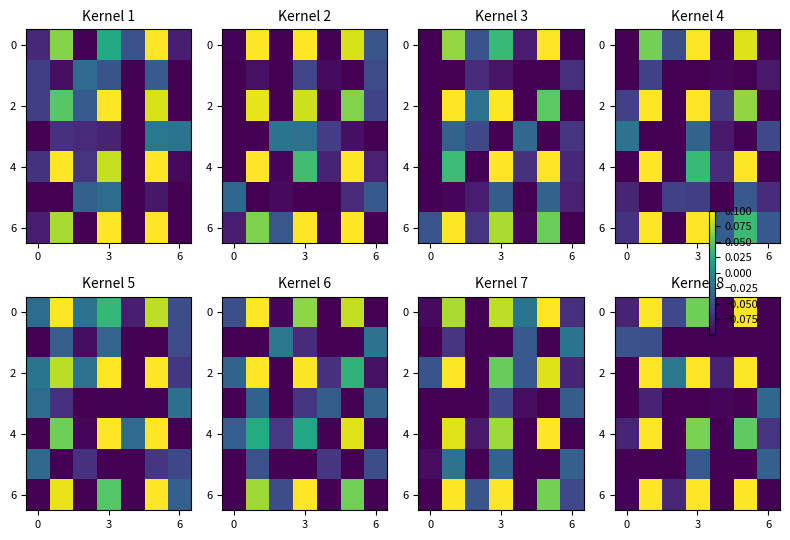

Which category has the lowest value across all series?

4